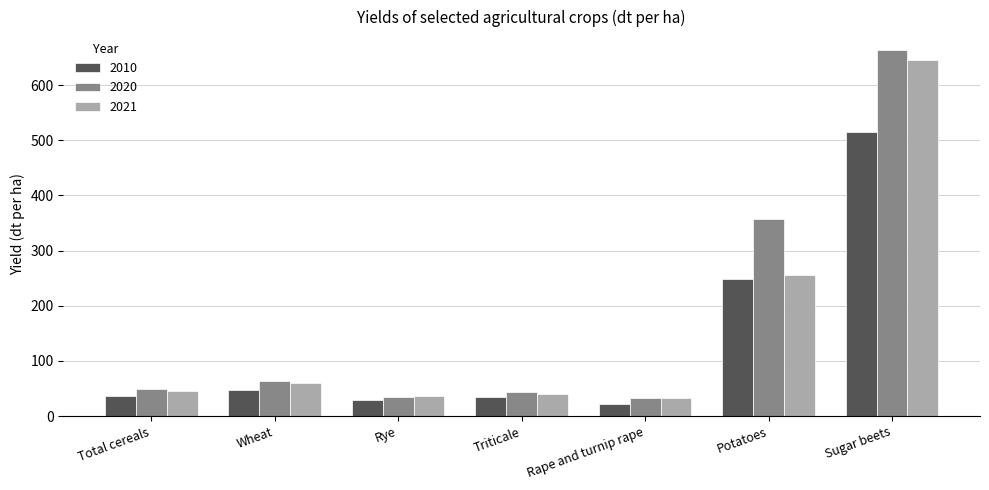

Which series has the largest total across all categories?

2020